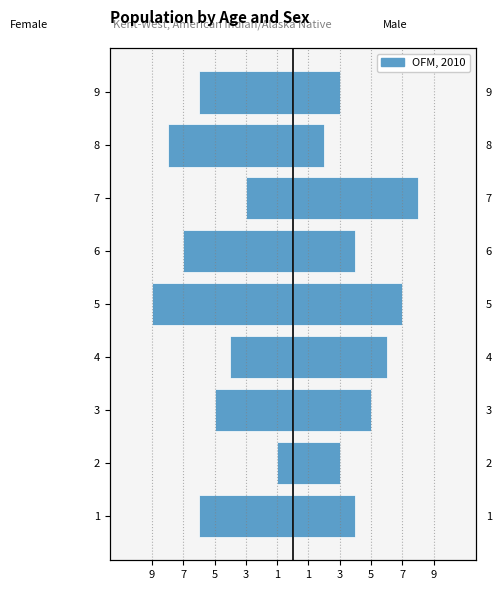

What is the value of the 4th bar from the left?

-4